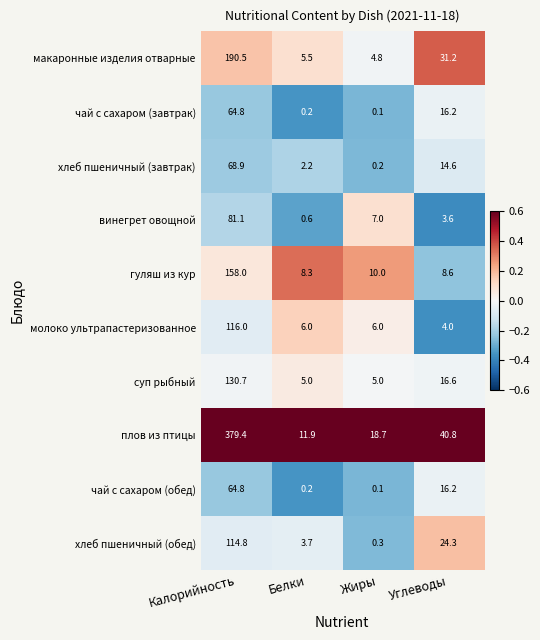

What is the maximum value shown in the chart?

379.4